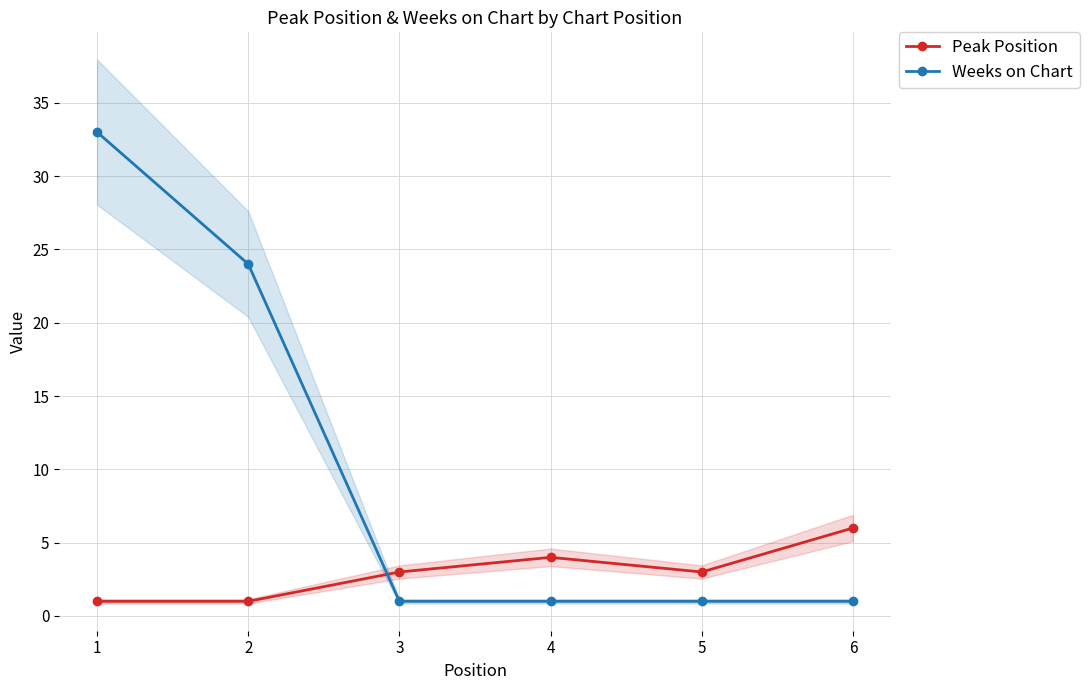

What is the difference between the maximum and minimum values in the Weeks on Chart series?

32